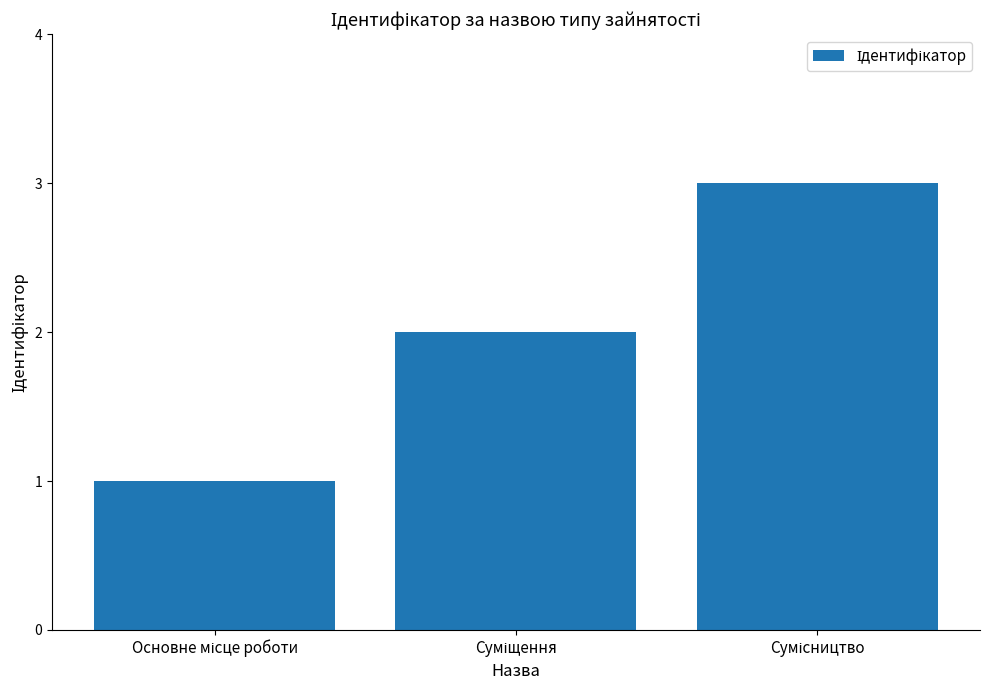

What is the greatest value displayed?

3